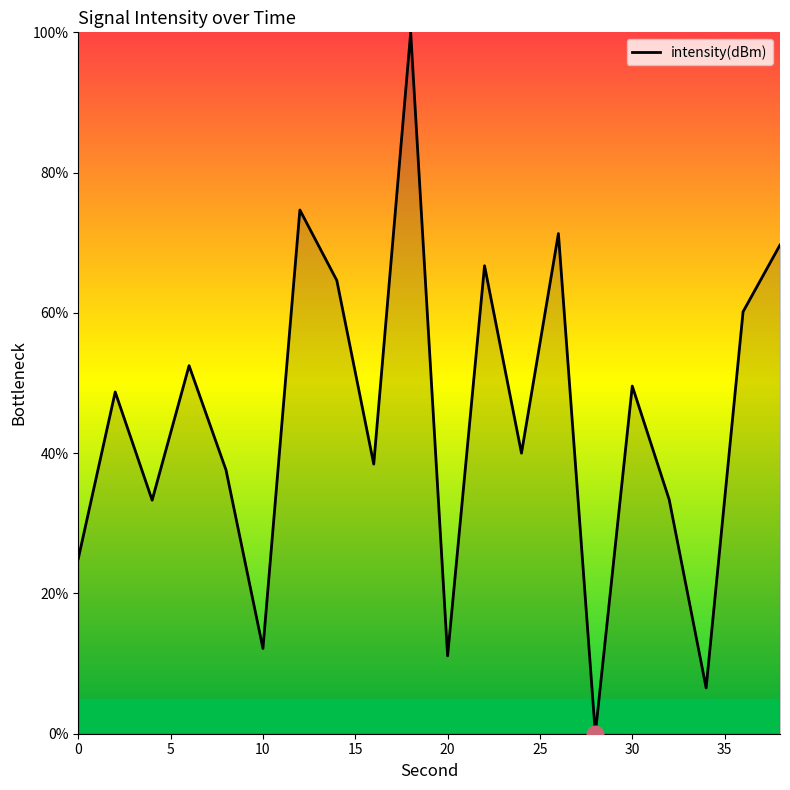

What is the greatest value displayed?

100.0